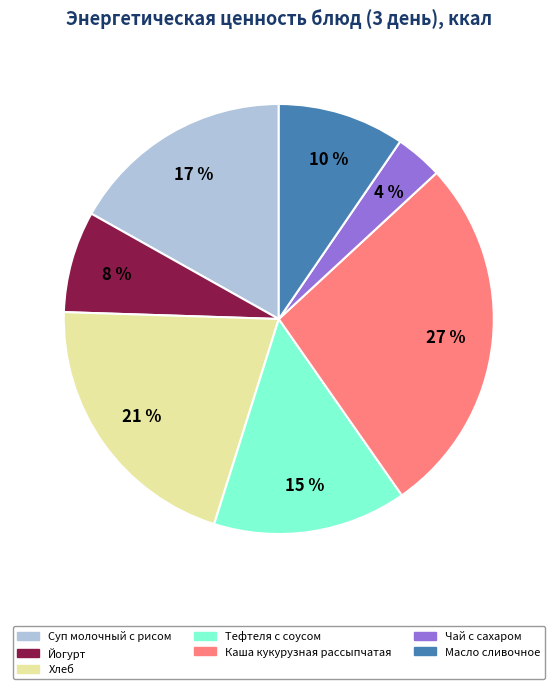

True or false: Хлеб accounts for 21% of the total.

True